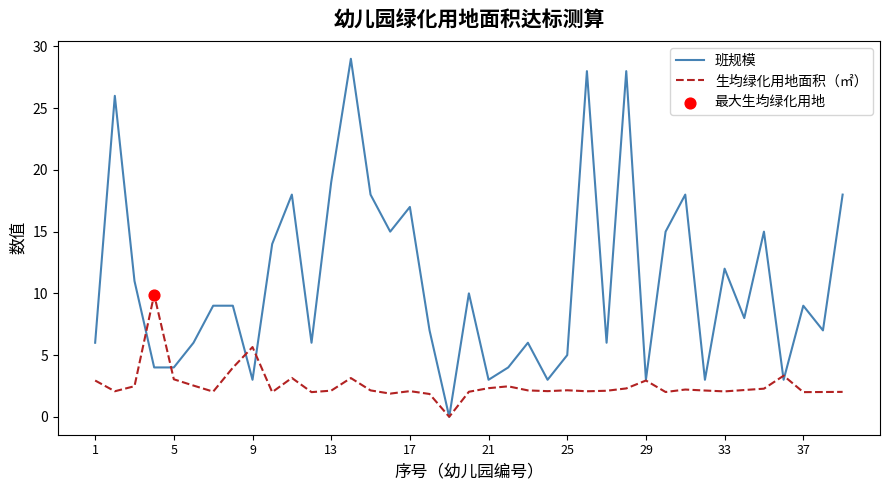

Which series has the largest total across all categories?

班规模